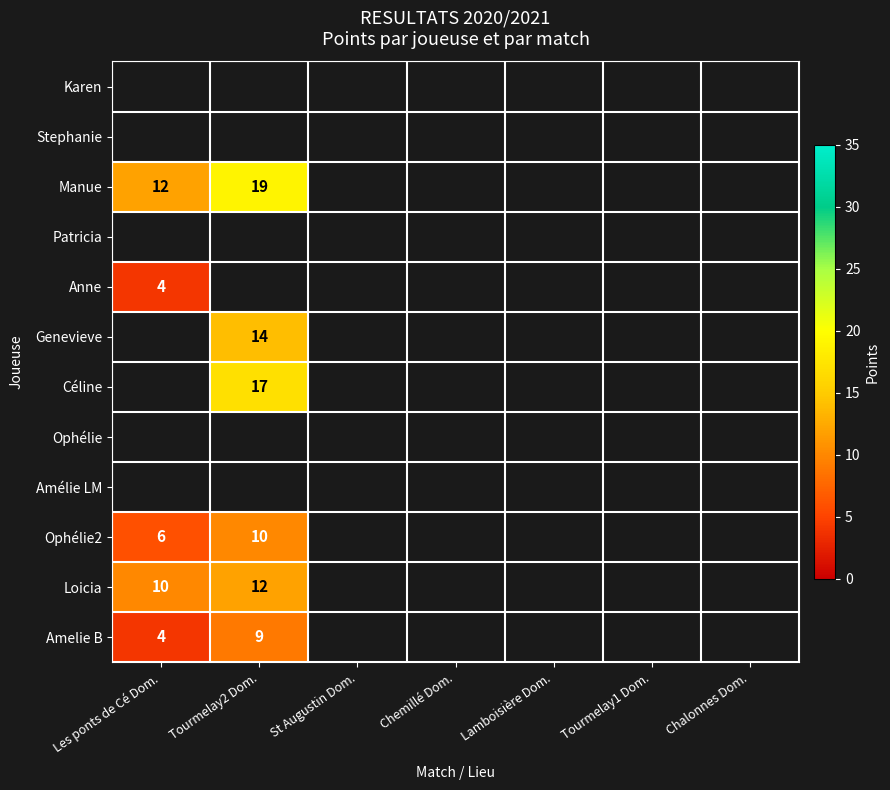

The Genevieve series shows 23 at Tourmelay2 Dom.. True or false?

False